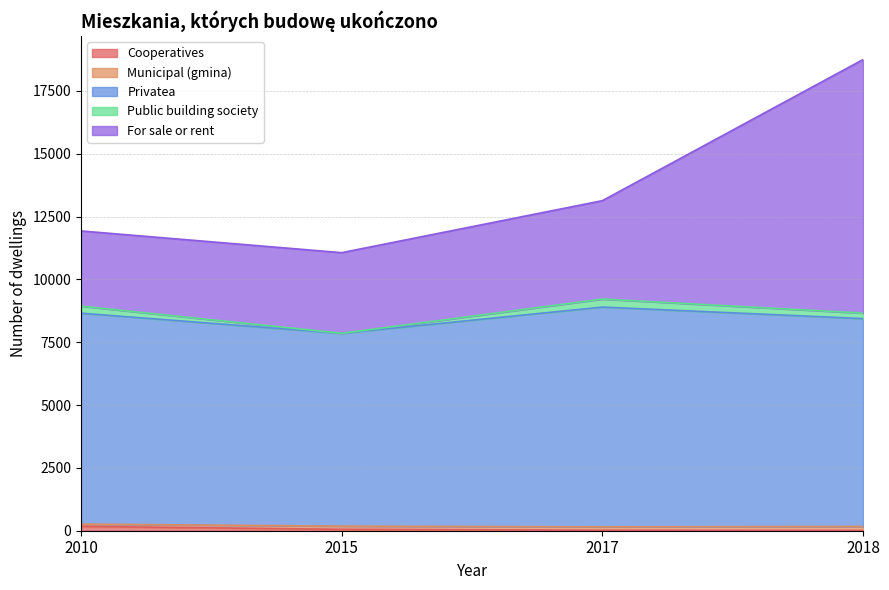

At which category is the sum across all series the highest?

2018